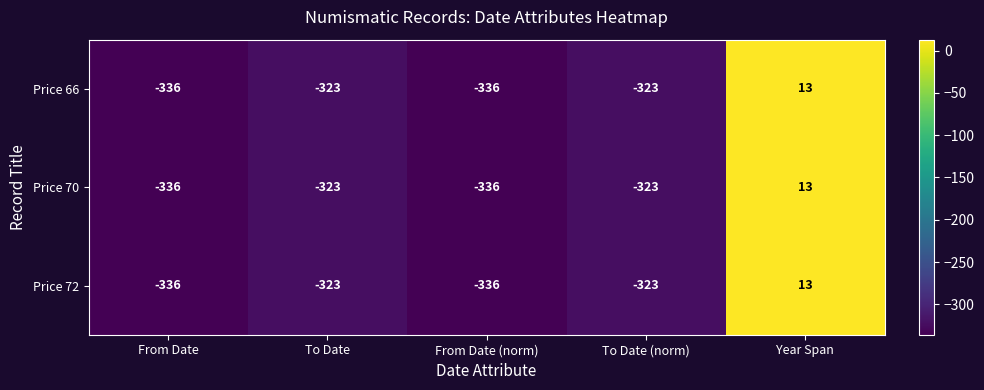

Reading right to left, transcribe all the data shown in this chart.

Price 66: 13	-323	-336	-323	-336
Price 70: 13	-323	-336	-323	-336
Price 72: 13	-323	-336	-323	-336